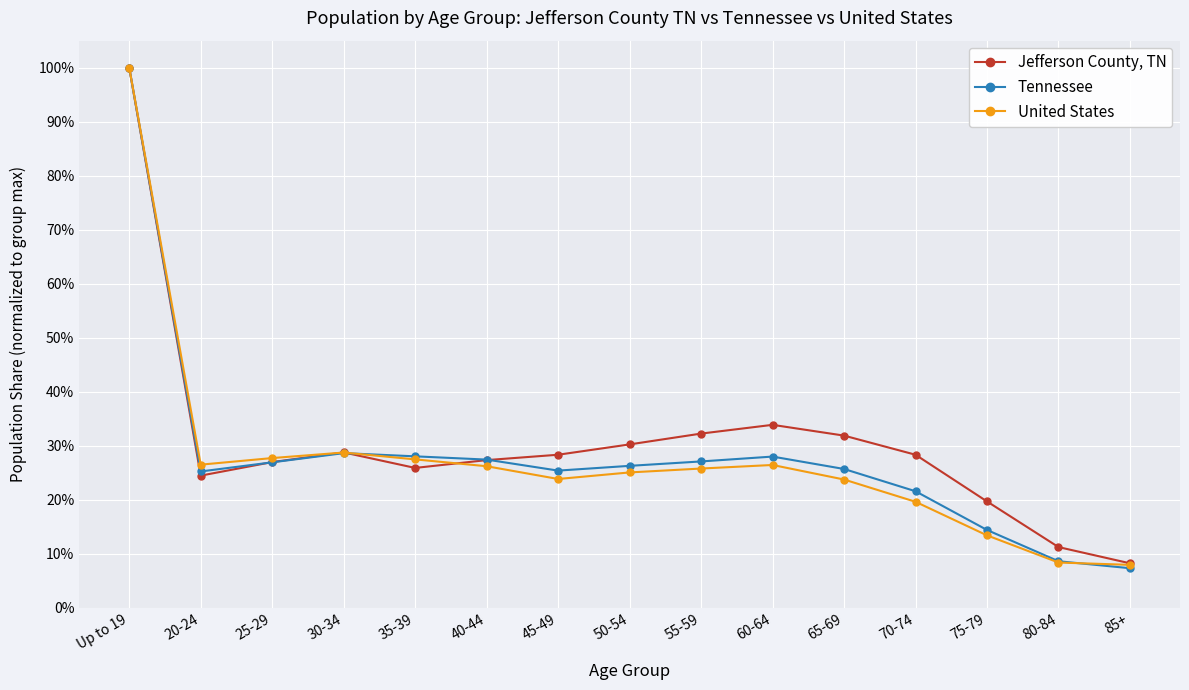

What is the difference between the highest and lowest values at 45-49?

4.5